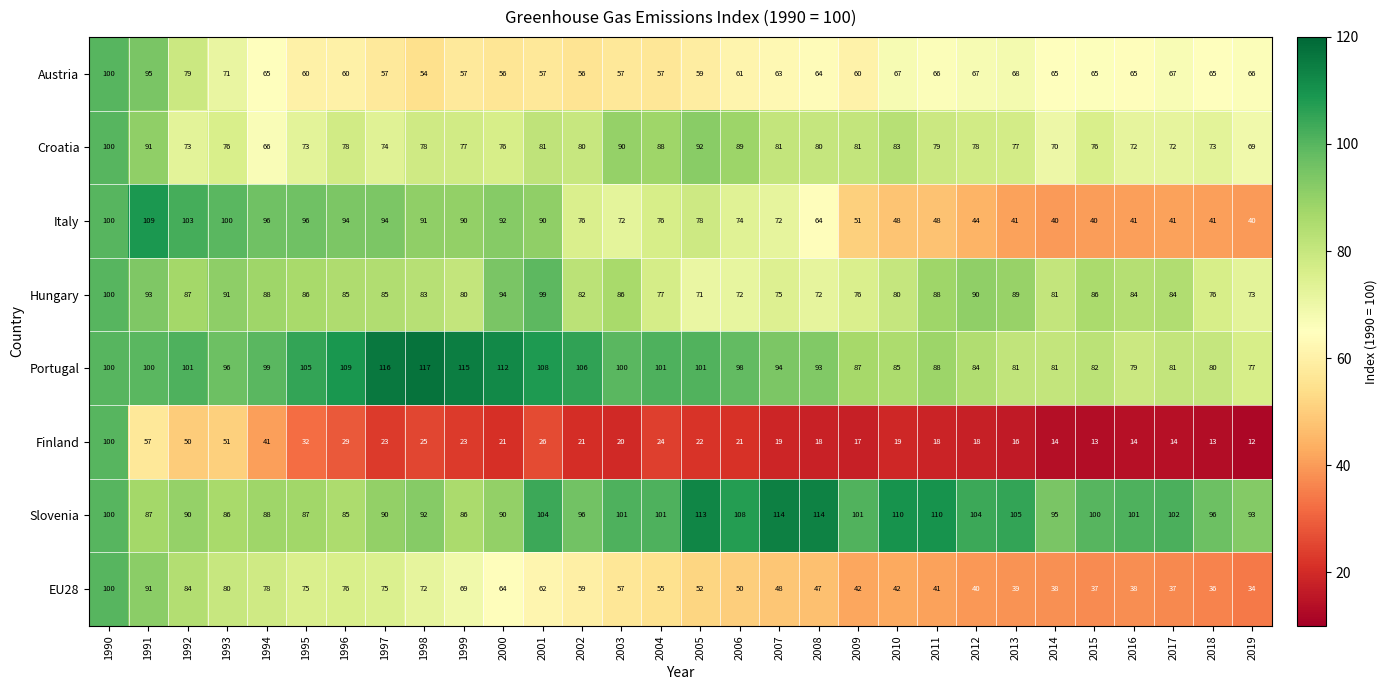

The Hungary series shows 17 at 2014. True or false?

False